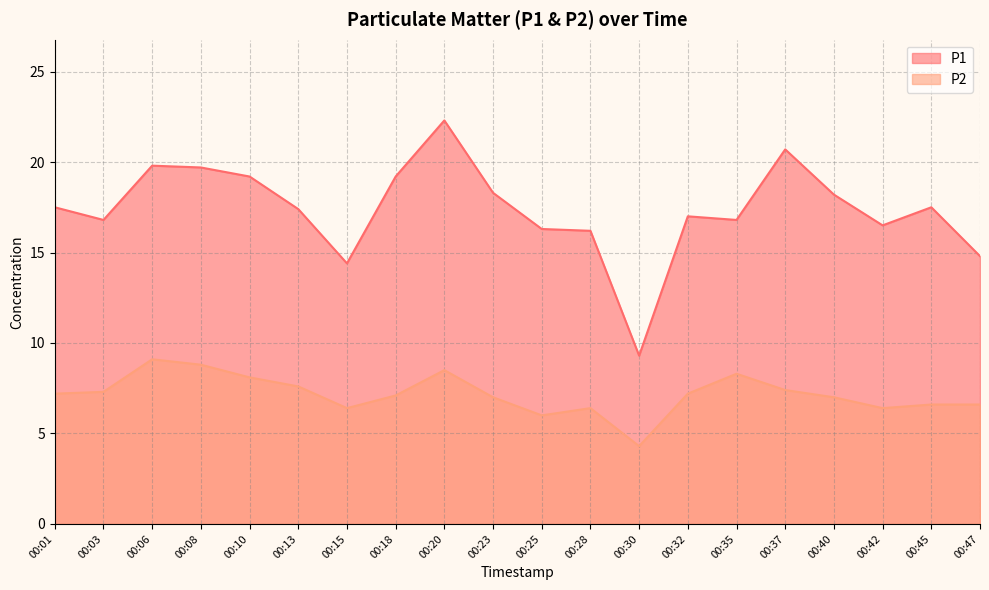

Rank the categories by P2 value from highest to lowest.

00:06, 00:08, 00:20, 00:35, 00:10, 00:13, 00:37, 00:03, 00:01, 00:32, 00:18, 00:23, 00:40, 00:45, 00:47, 00:15, 00:28, 00:42, 00:25, 00:30